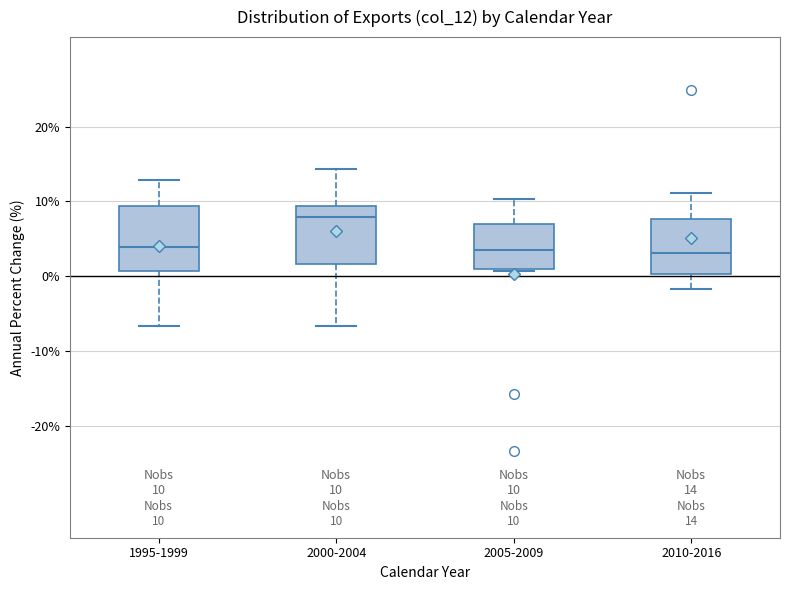

Which box has the highest median line?

2000-2004